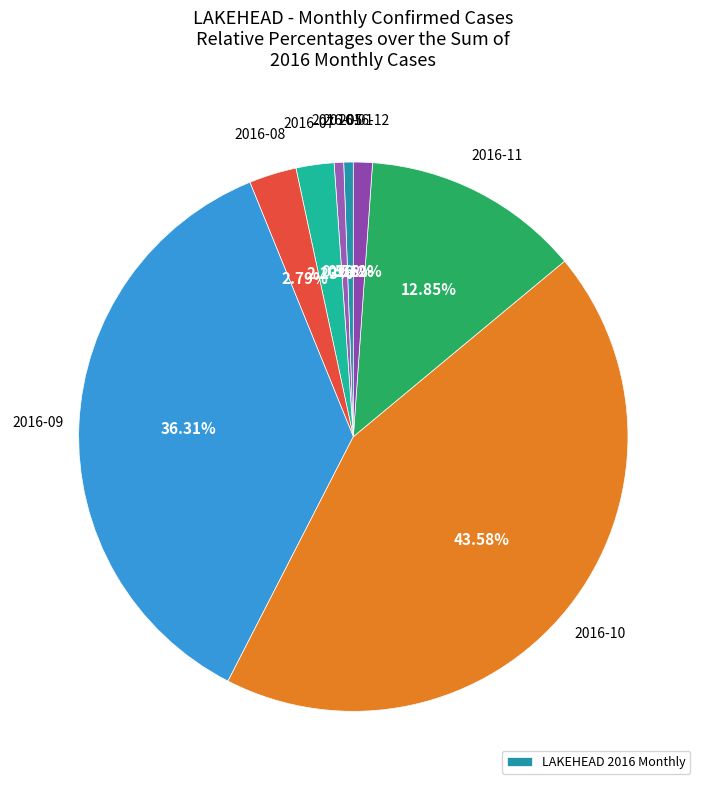

How many segments does this pie chart have?

8